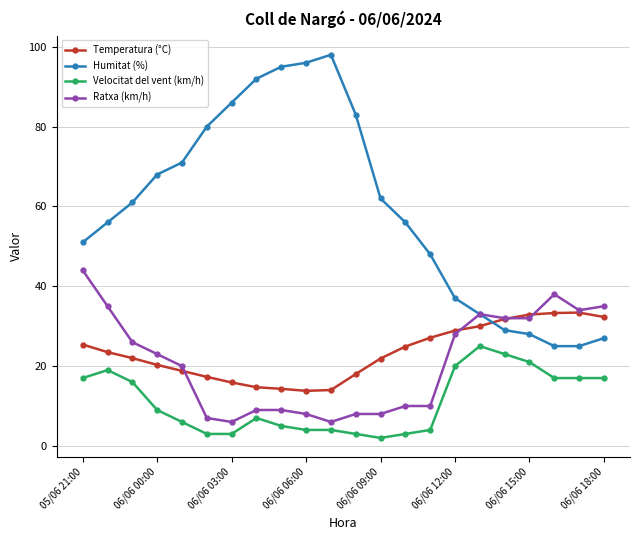

What is the greatest value displayed?

98.0